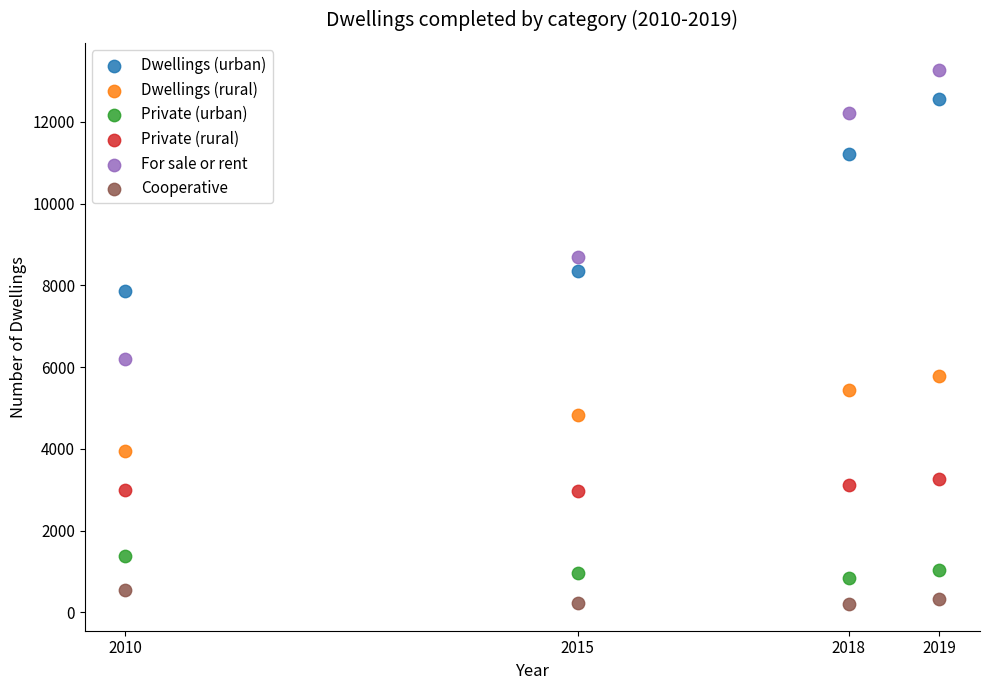

Across all data points, what is the range of X values (max minus min)?

9